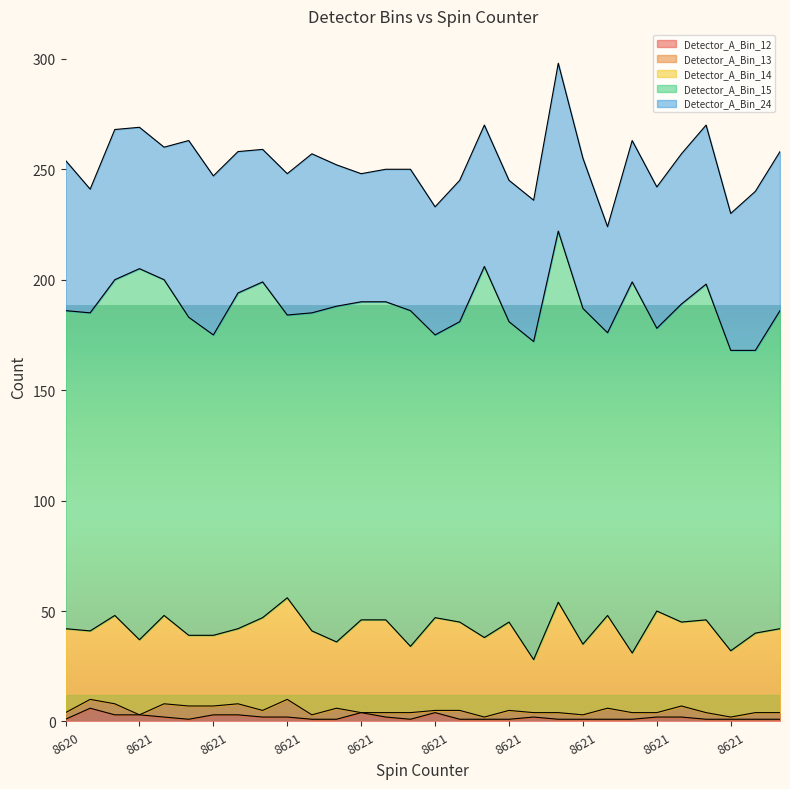

Which series has the largest total across all categories?

Detector_A_Bin_15